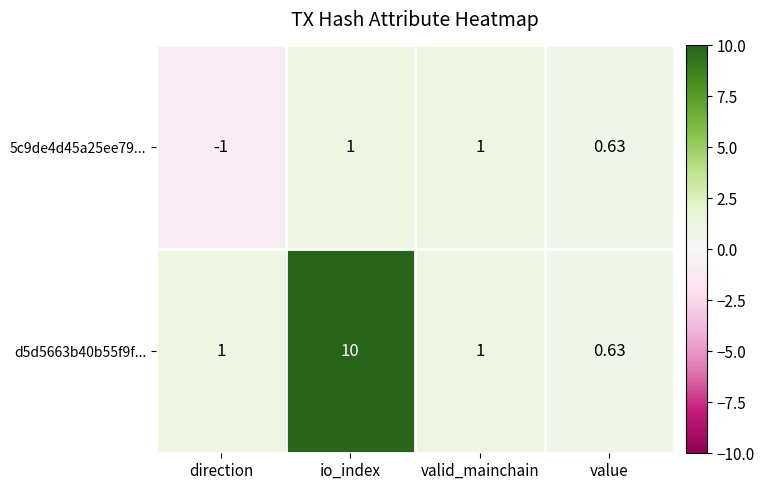

At which label is 5c9de4d45a25ee79... closest to 0?

value